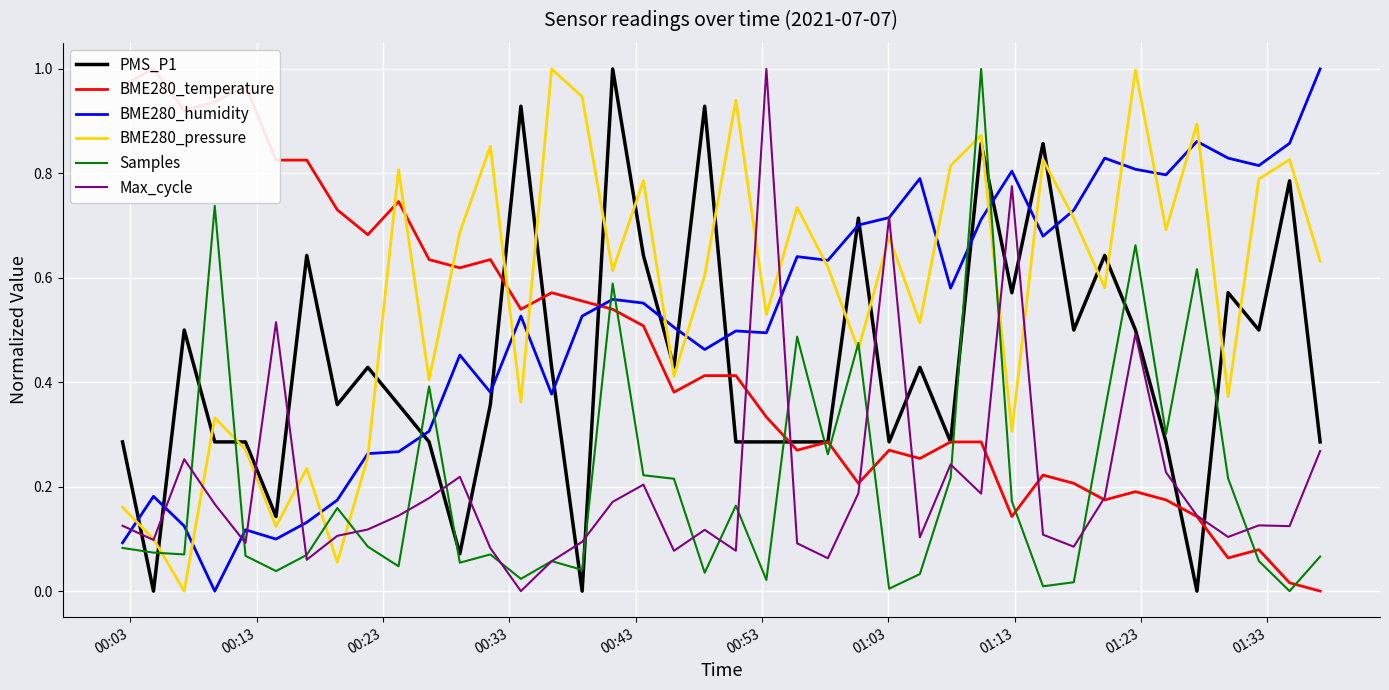

What is the difference between the maximum and minimum values in the PMS_P1 series?

1.0